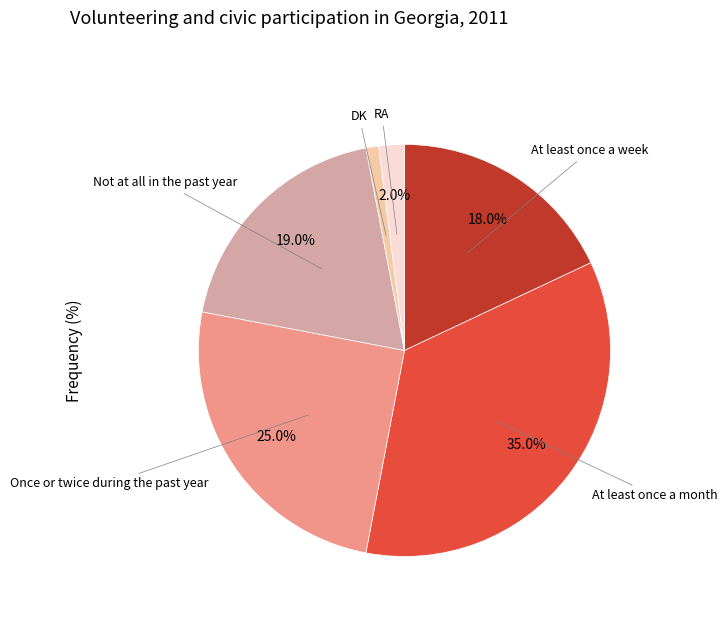

Count the number of slices in the pie.

6